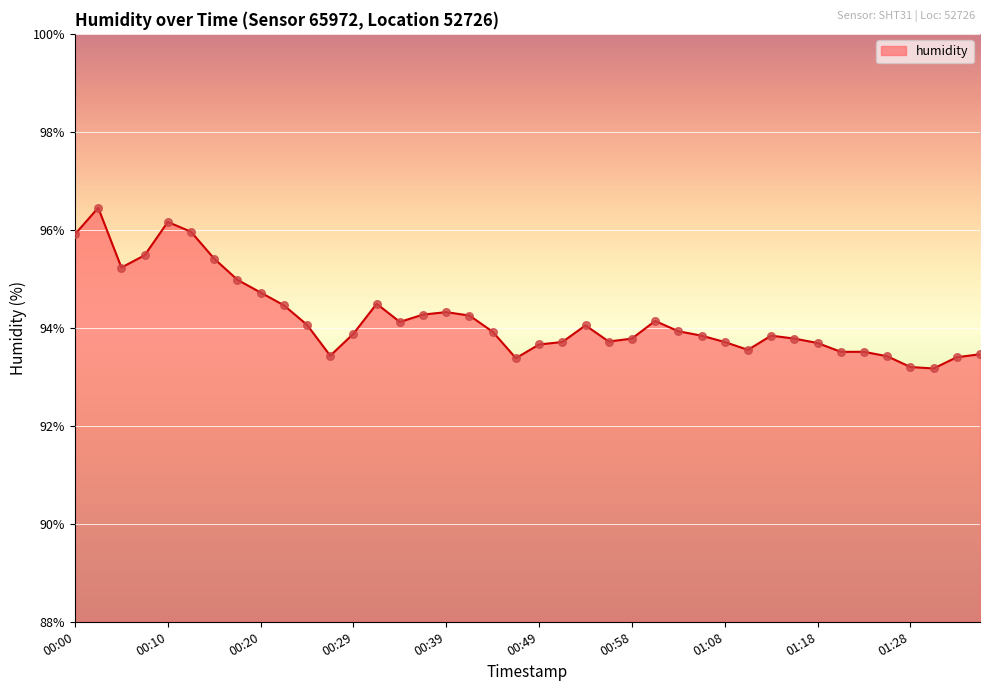

What is the difference between the maximum and minimum values?

3.3